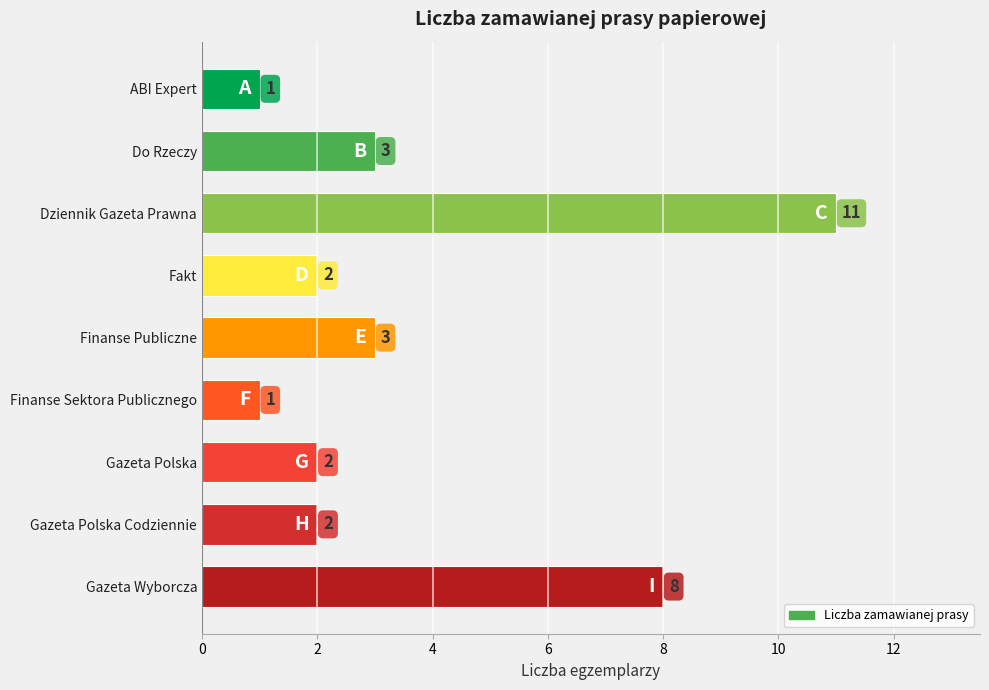

The chart shows a value of 3 at Finanse Publiczne. True or false?

True